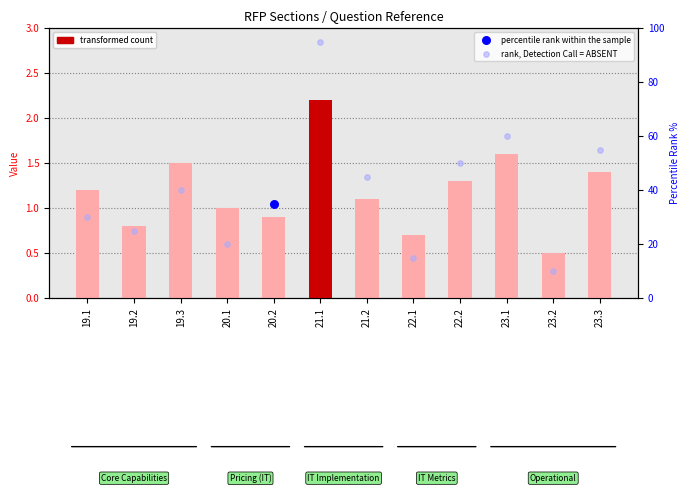

Which series reaches the minimum Y coordinate?

transformed count